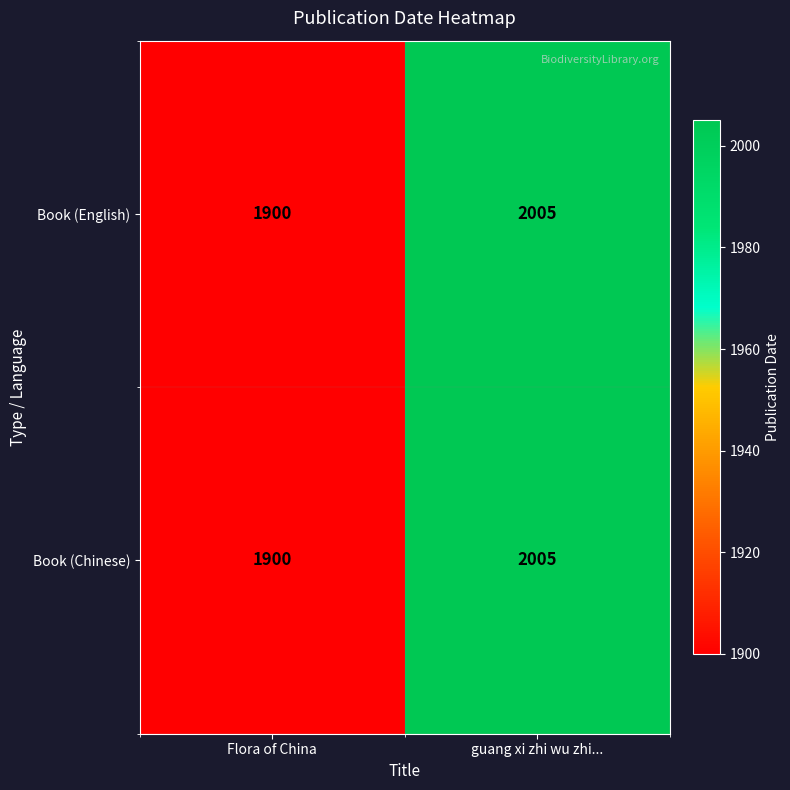

At which label is Book (Chinese) closest to 1952?

Flora of China